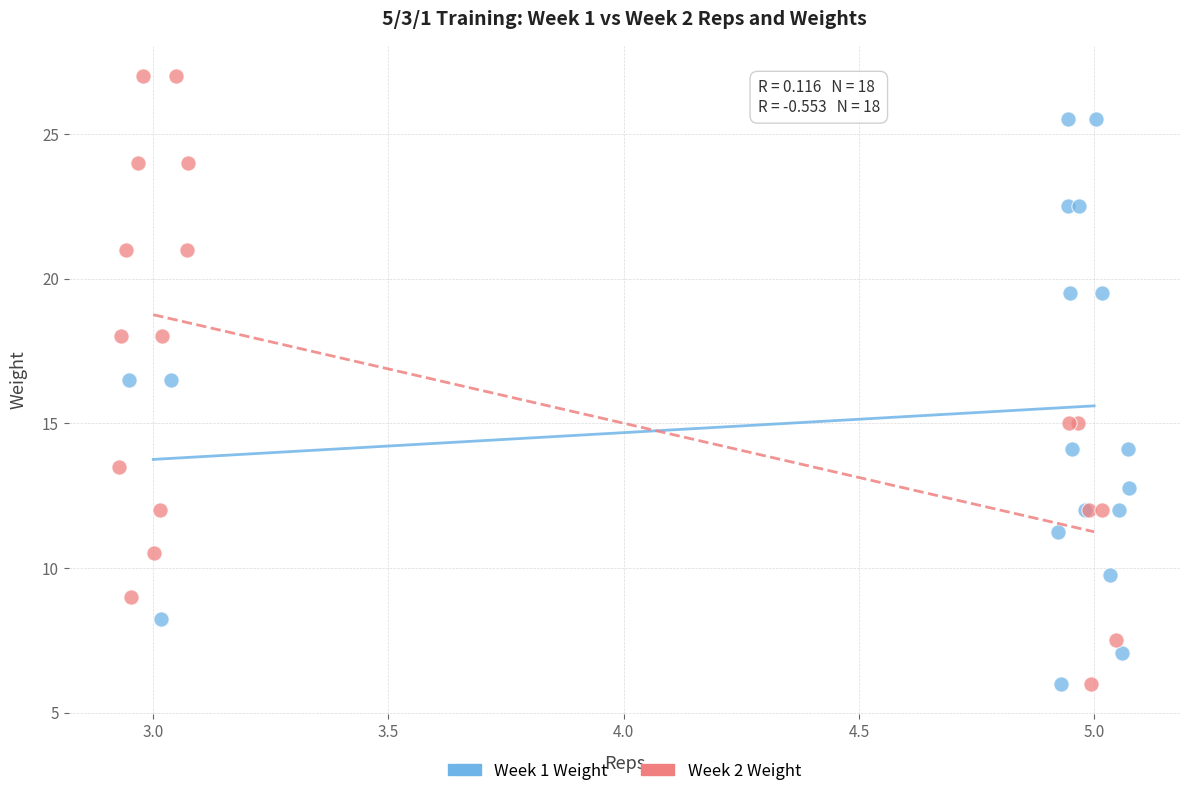

What are all the series names shown in the legend?

Week 1 Weight, Week 2 Weight